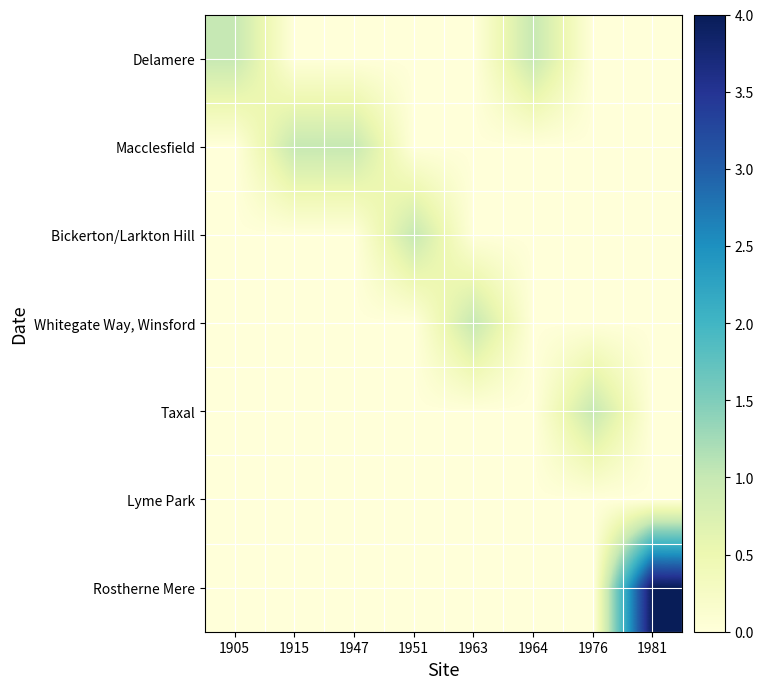

Between 1951 and 1963, which is larger?

1951